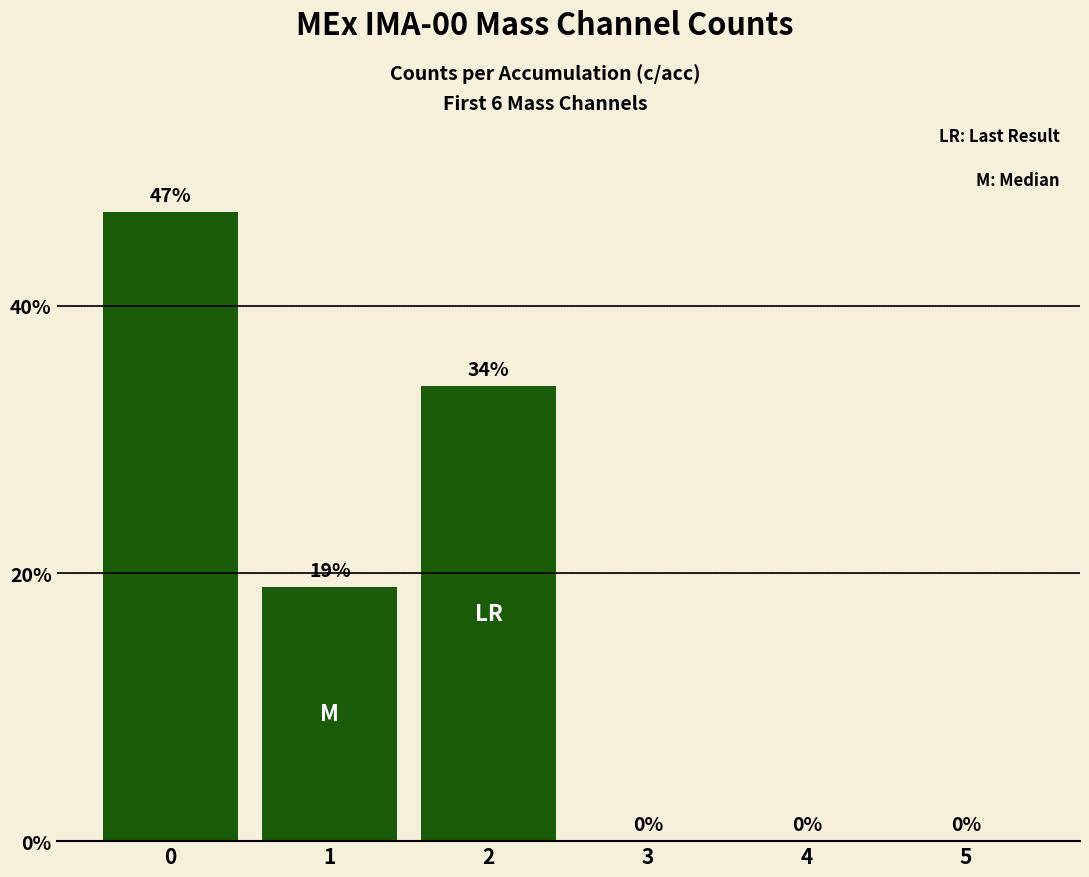

Is it true that the value at 1 is 32?

False